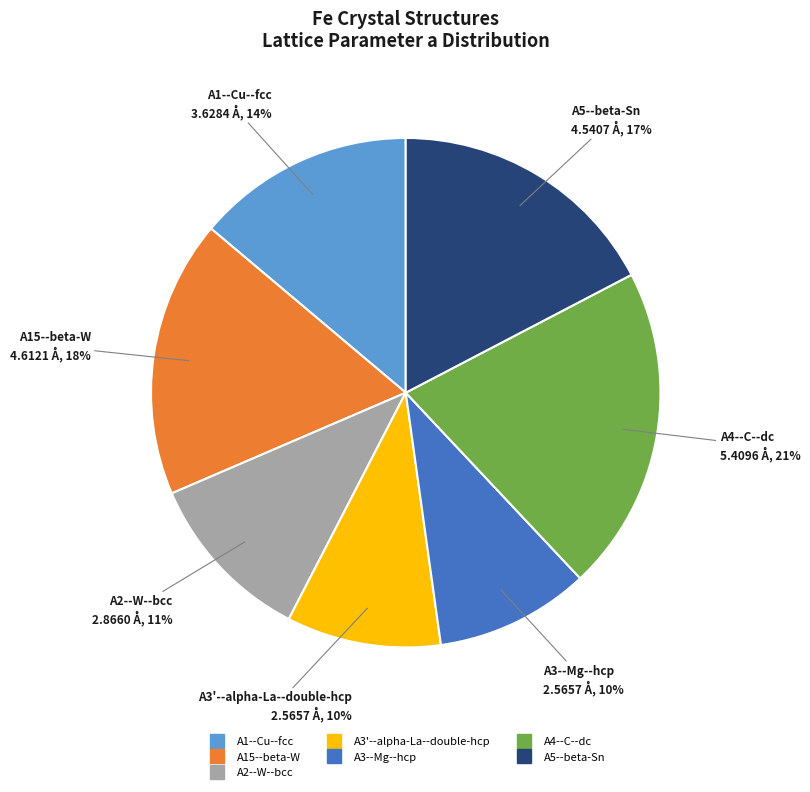

What is the largest slice in the pie chart?

A4--C--dc